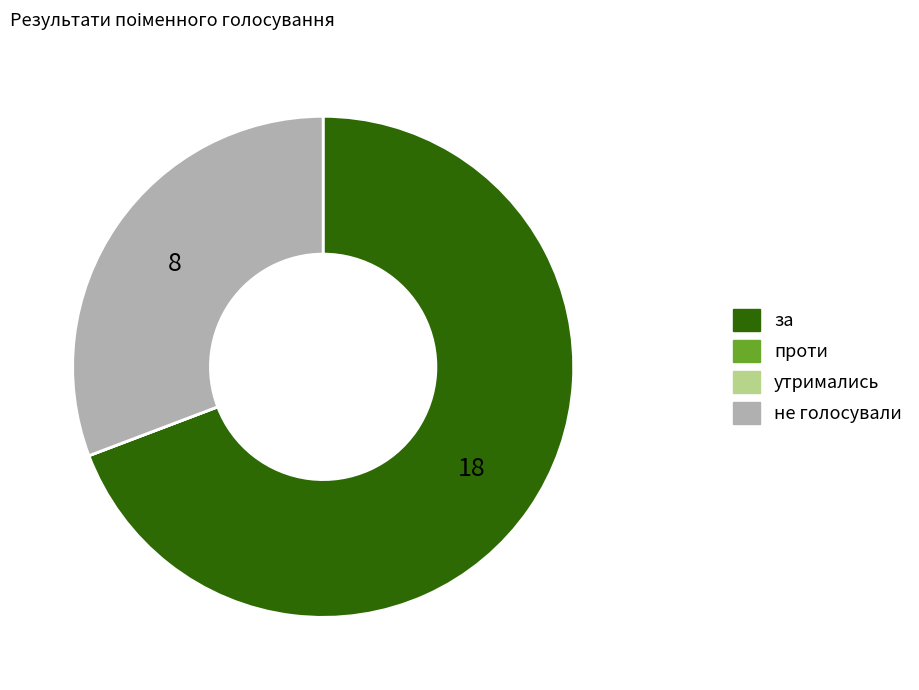

Does any single category account for the majority?

Yes